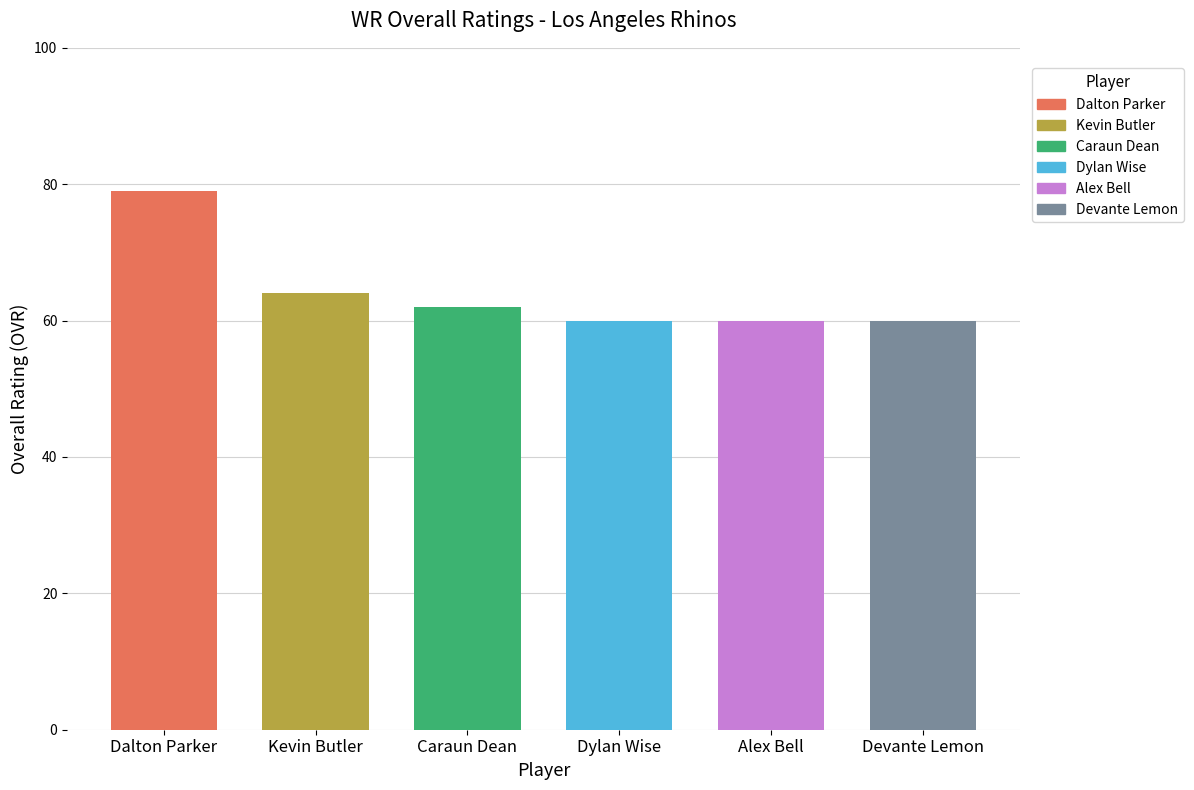

Is it true that the value at Devante Lemon is 93?

False